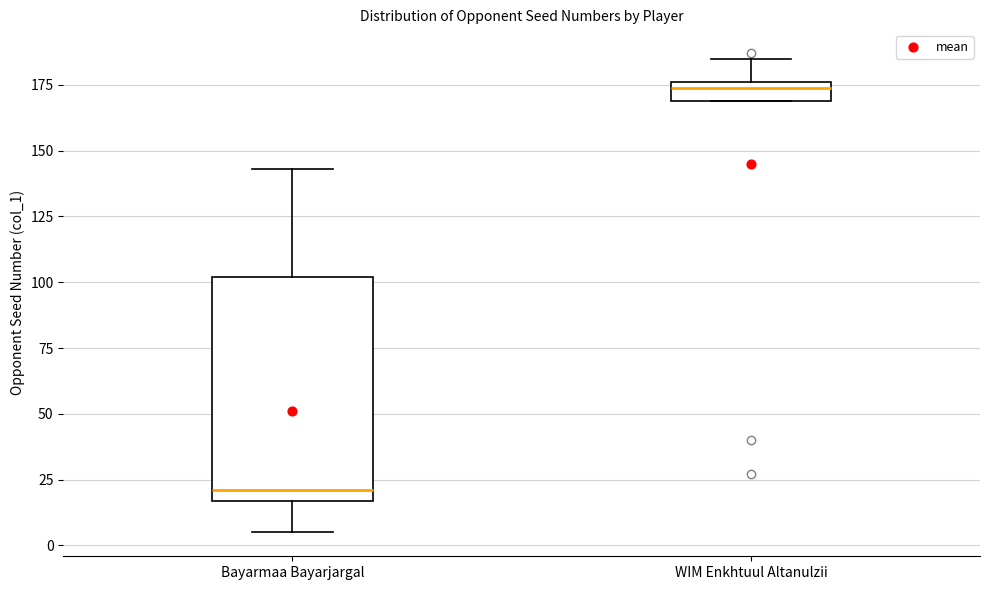

Where does the upper whisker of the box for WIM Enkhtuul Altanulzii end on the y-axis? The values are not printed on the chart, so give them approximately, as read against the axis.

185